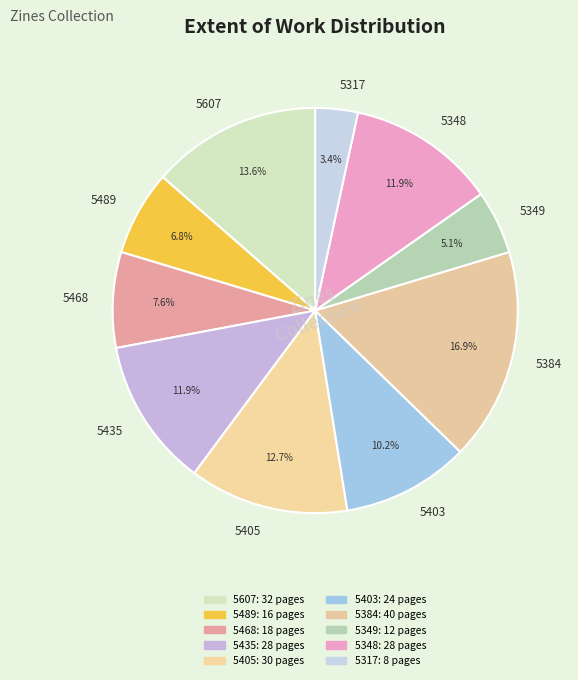

How much of the chart is everything except 5317?

96.6%